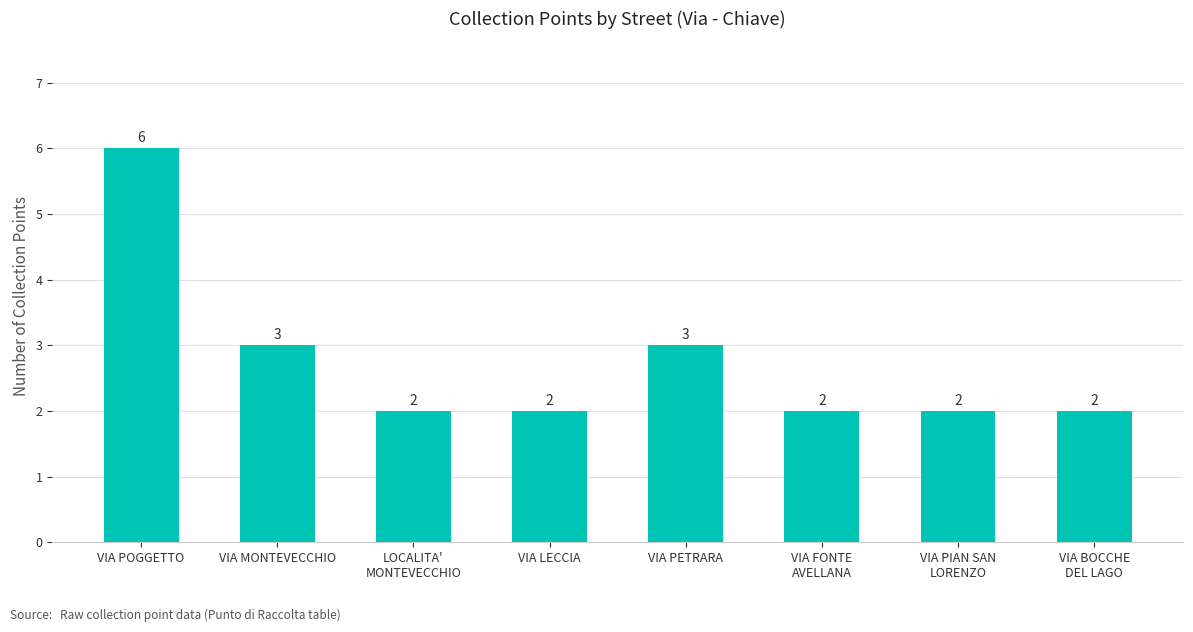

The chart shows a value of 2 at VIA LECCIA. True or false?

True